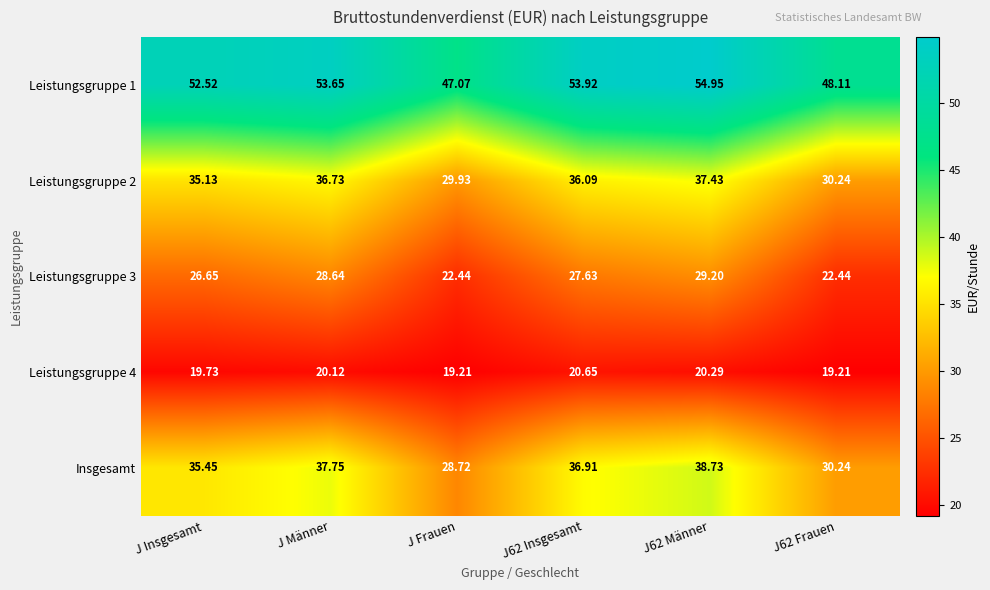

What is the total value across all series at J62 Frauen?

150.2